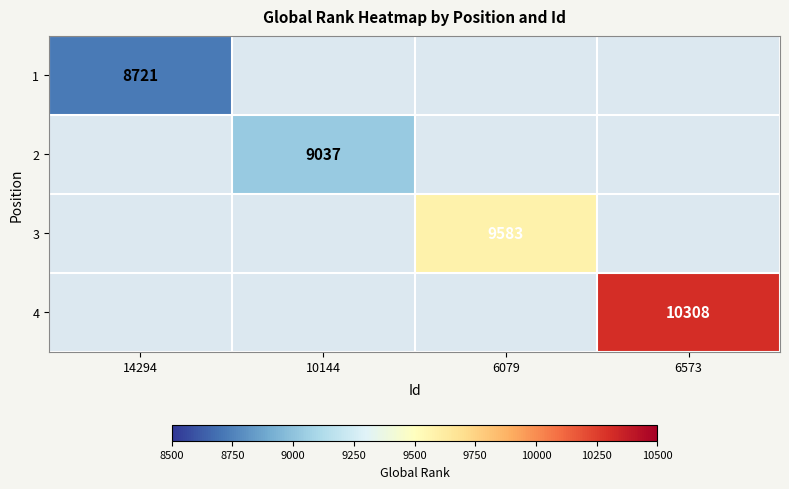

Which has a higher value, 14294 or 6573?

6573